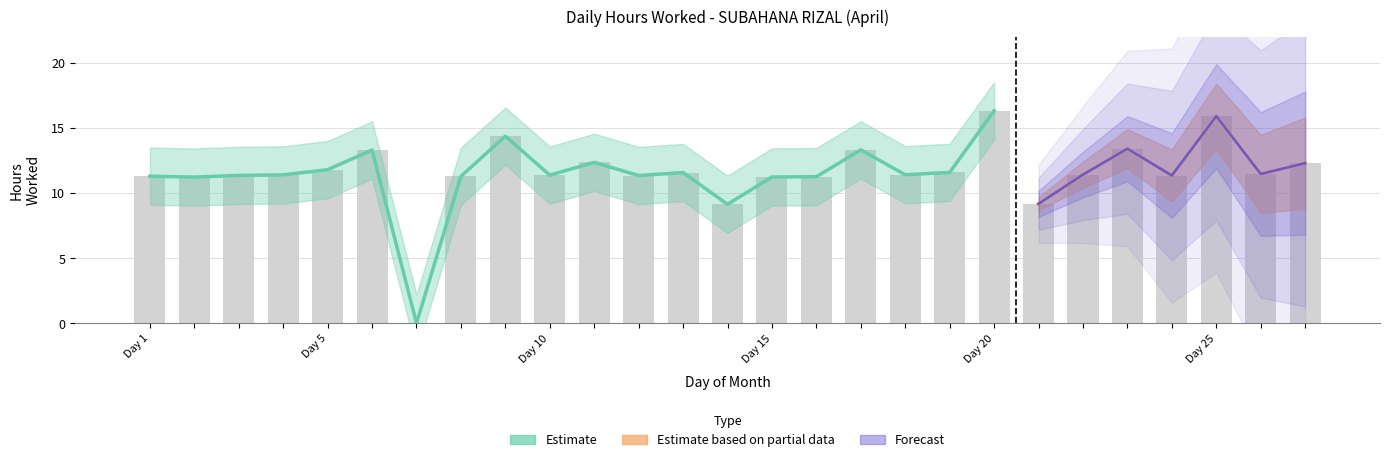

What is the difference between the maximum and minimum values?

16.3